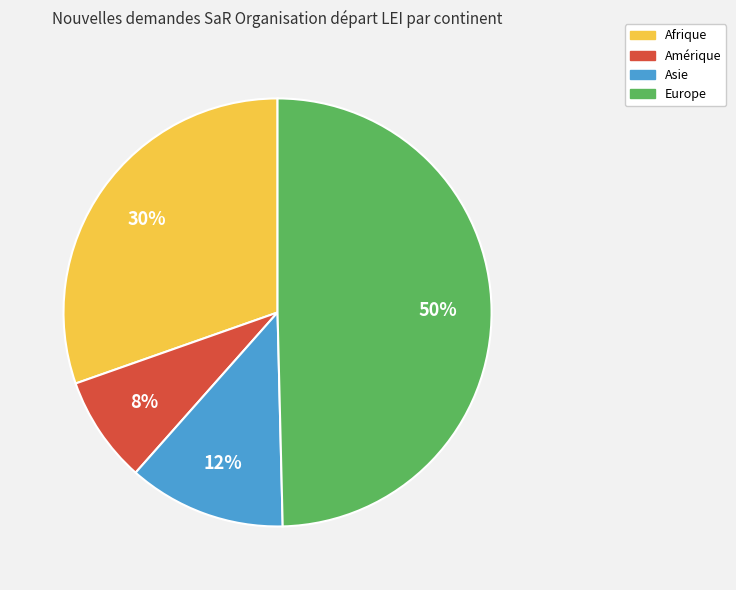

Is it true that Amérique is 1% of the pie?

False